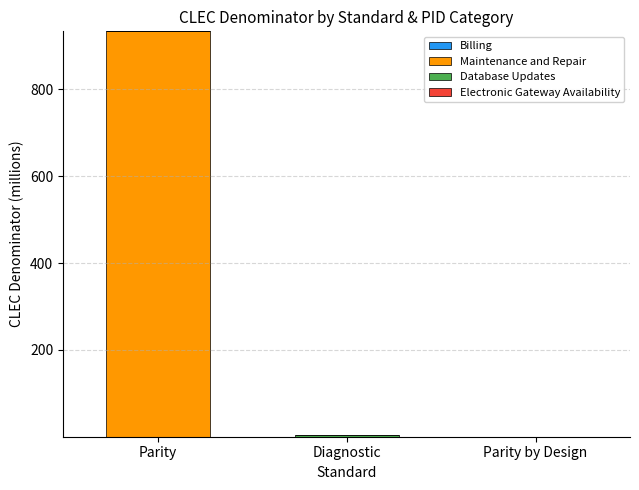

At which category is the sum across all series the highest?

Parity